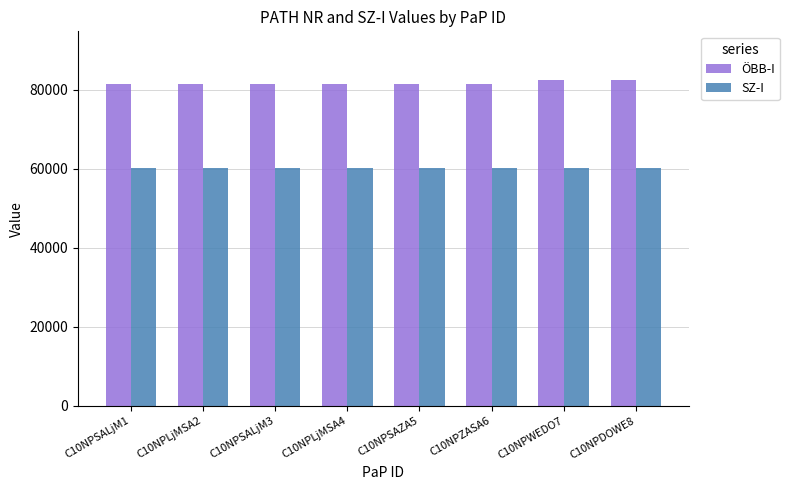

At which label does SZ-I first exceed 60106?

C10NPSALjM1